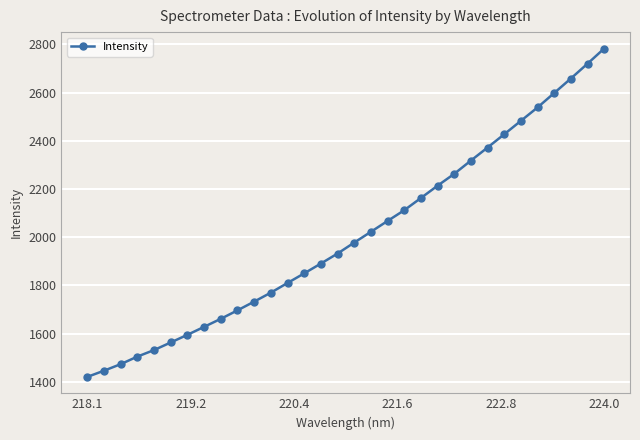

What is the value of the 18th point from the left?

2022.3